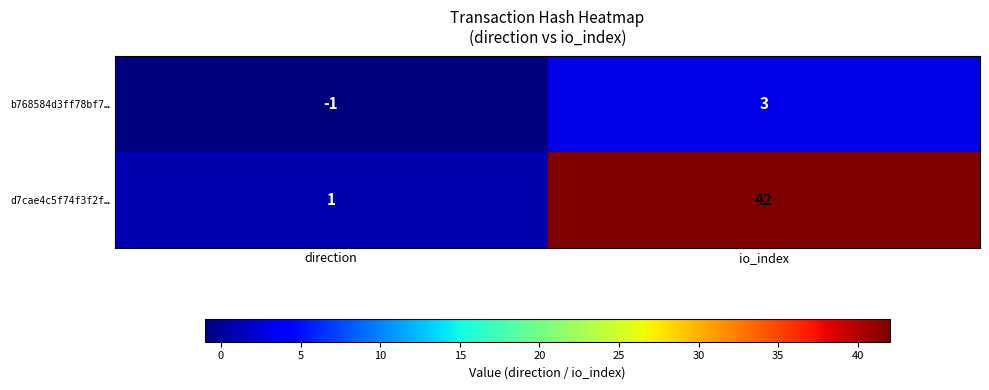

What is the maximum value shown in the chart?

42